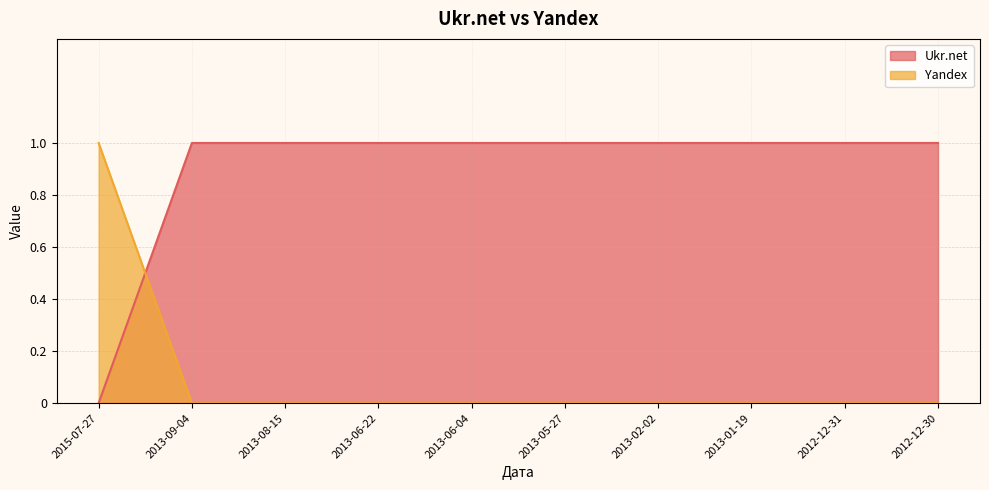

What is the label of the 8th point from the right?

2013-08-15